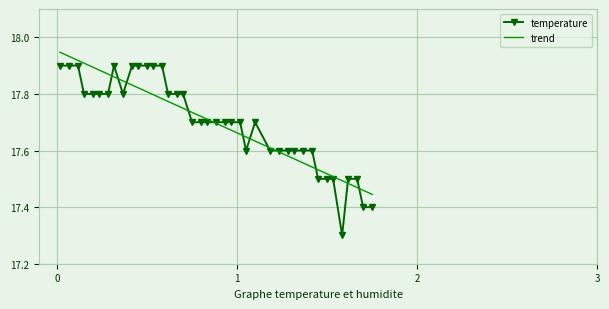

How many temperature values are between 17 and 18?

40